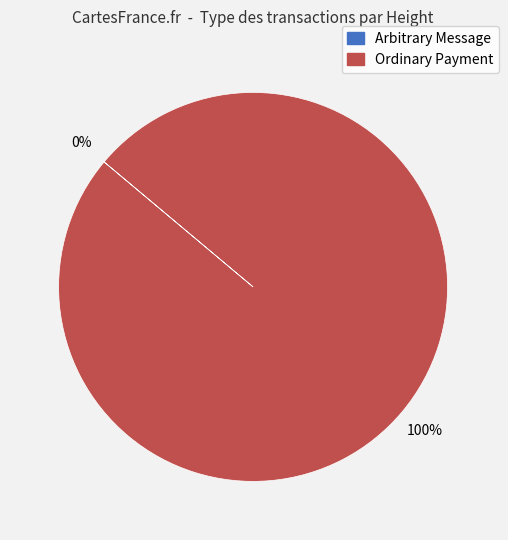

To the nearest percent, what is the average slice percentage?

50%